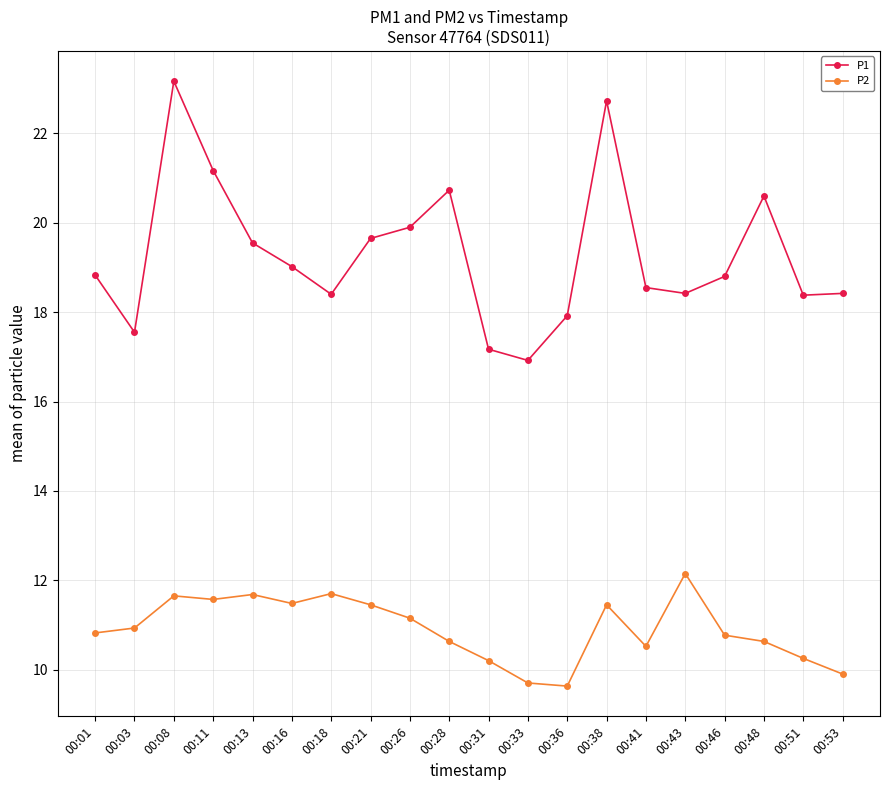

Which series changed the most between 00:01 and 00:43?

P2